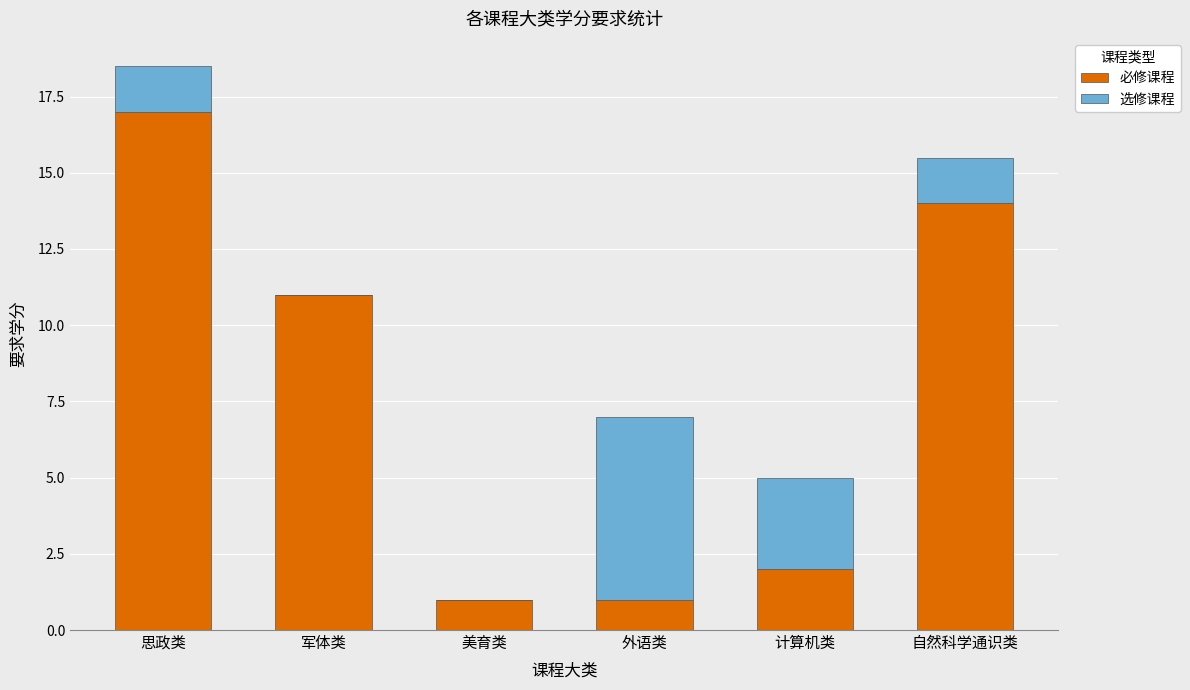

Reading left to right, what are the values for 必修课程?

思政类=17.0	军体类=11.0	美育类=1.0	外语类=1.0	计算机类=2.0	自然科学通识类=14.0